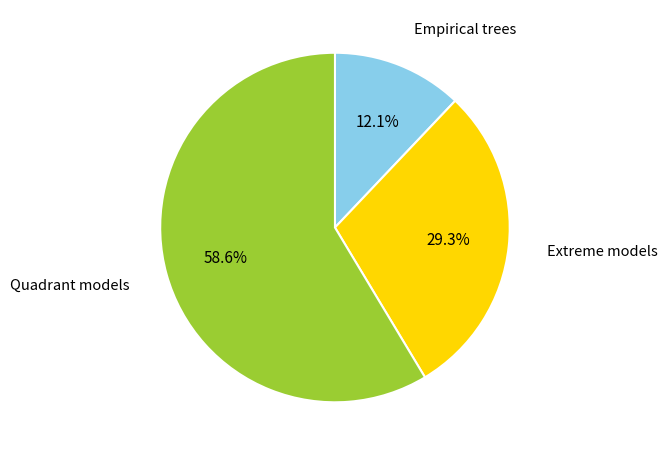

Rank the categories by value from highest to lowest.

Quadrant models, Extreme models, Empirical trees